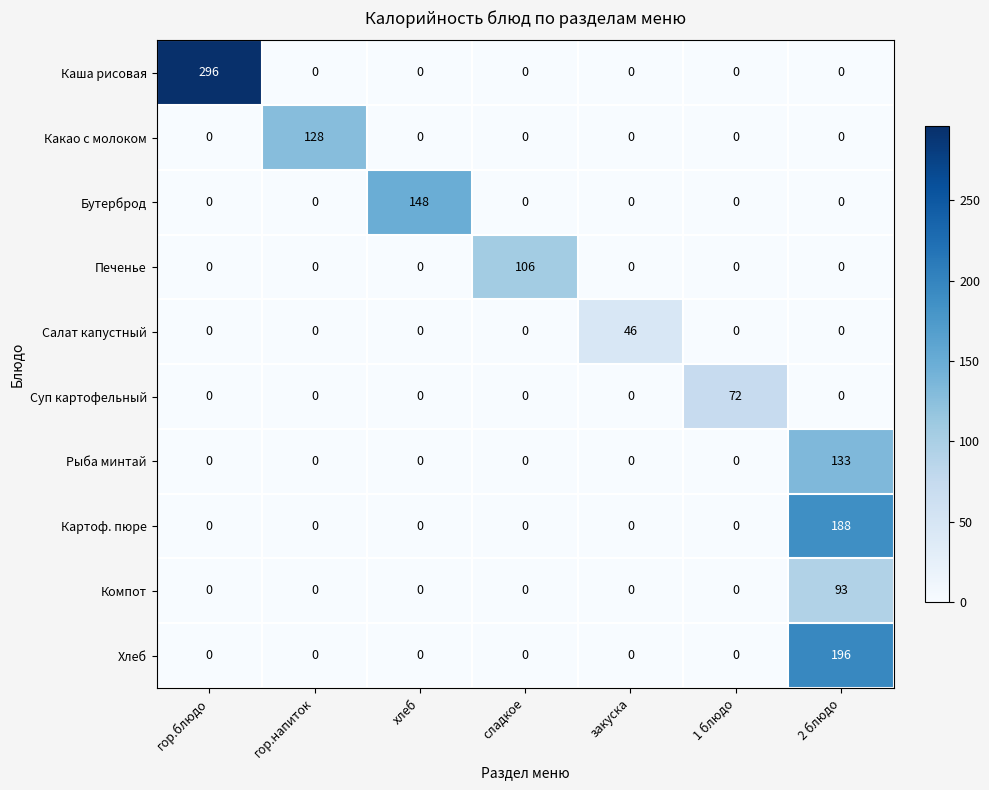

How many positive values does the Рыба минтай series have?

1